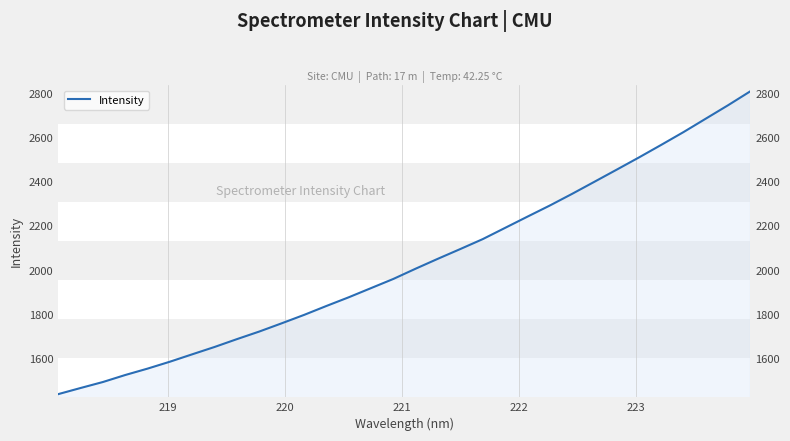

What is the difference between the maximum and minimum values?

1373.5